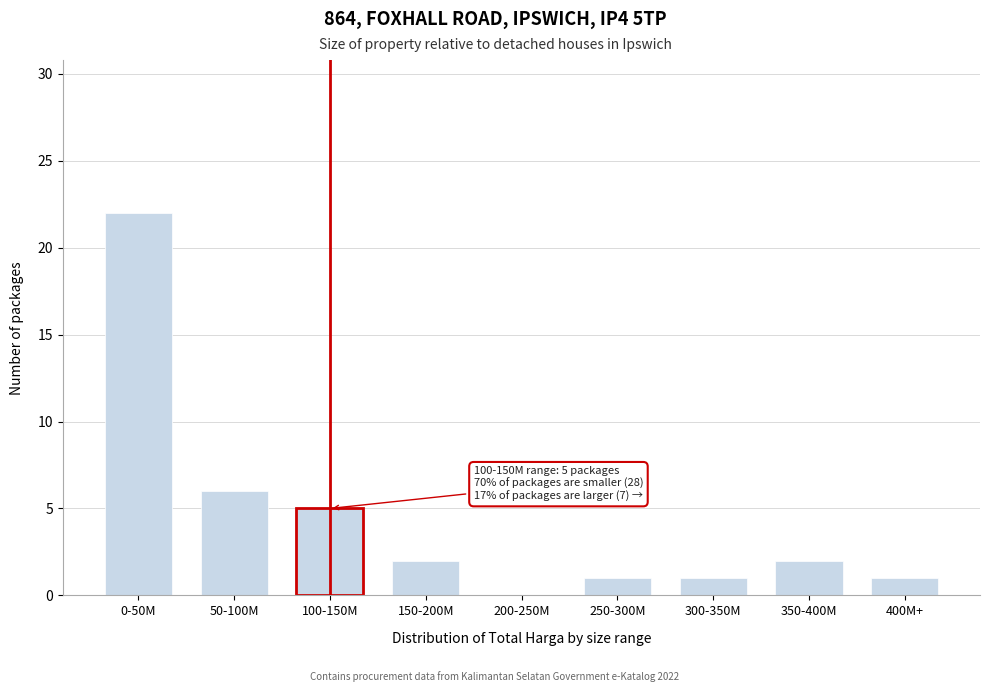

Reading left to right, what are all the values shown in this chart?

0-50M=22	50-100M=6	100-150M=5	150-200M=2	200-250M=0	250-300M=1	300-350M=1	350-400M=2	400M+=1